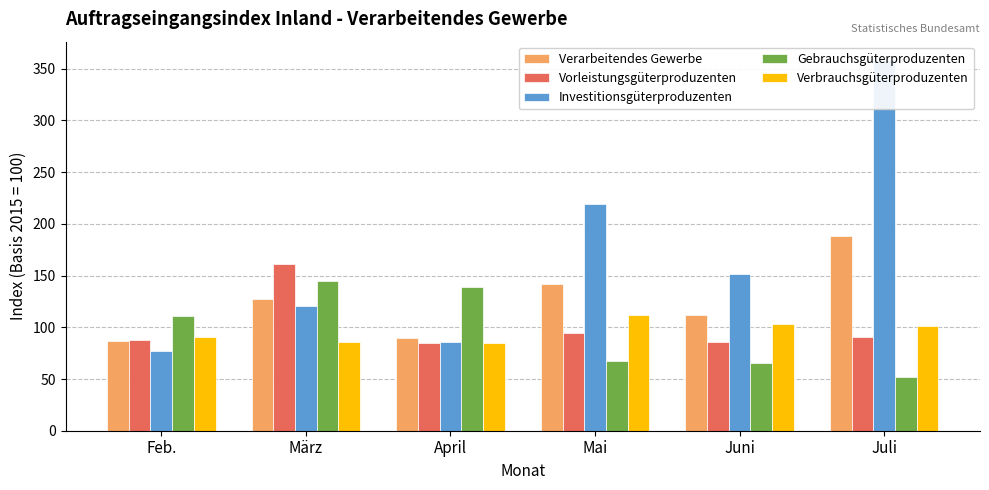

List the labels in order of Investitionsgüterproduzenten value, largest first.

Juli, Mai, Juni, März, April, Feb.